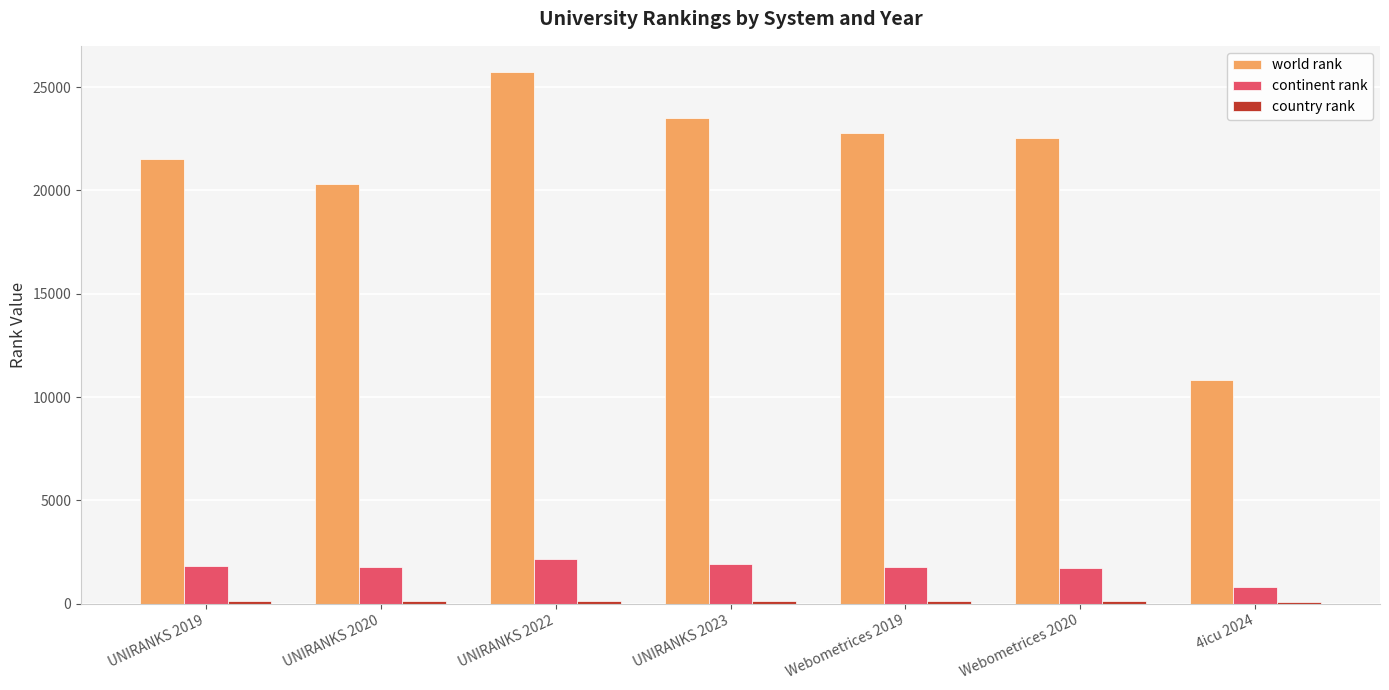

Where does the continent rank series first go above 1784?

UNIRANKS 2019